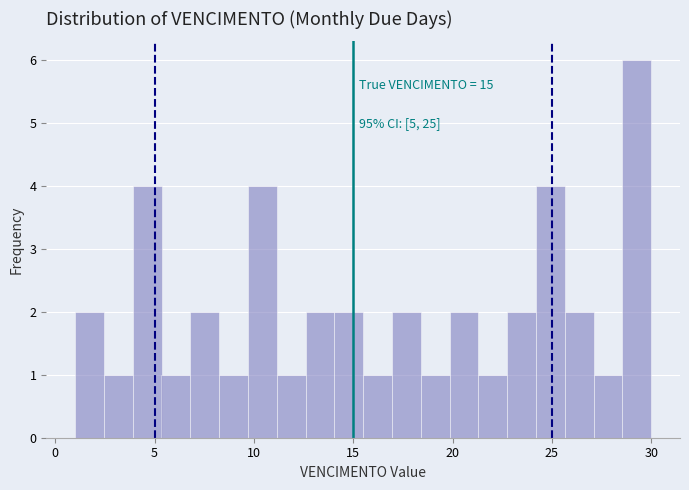

Around what value on the x-axis is the tallest bar? Give the approximate position of its centre, as read against the axis.

29.5